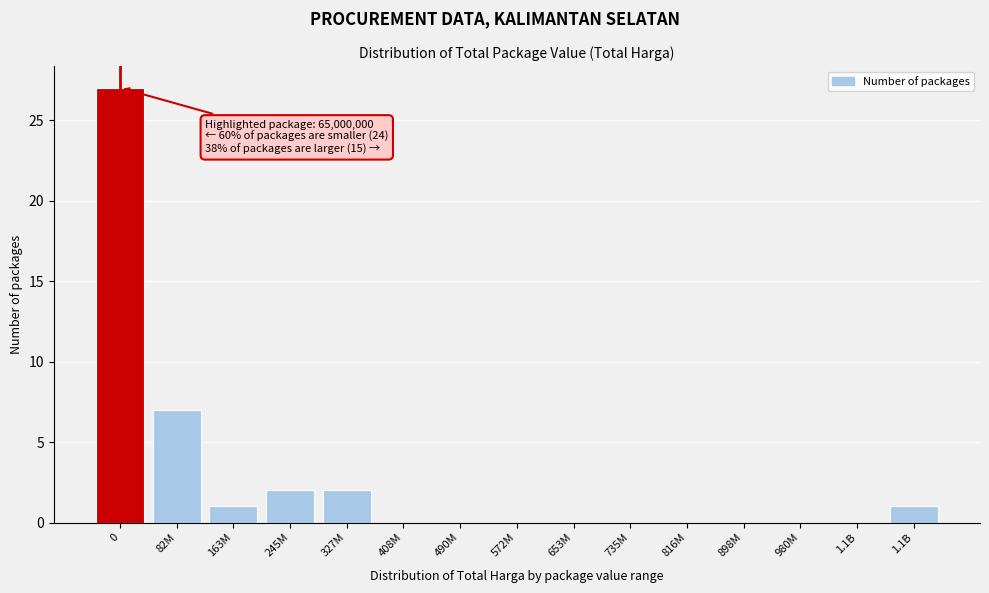

Are the bars horizontal?

No